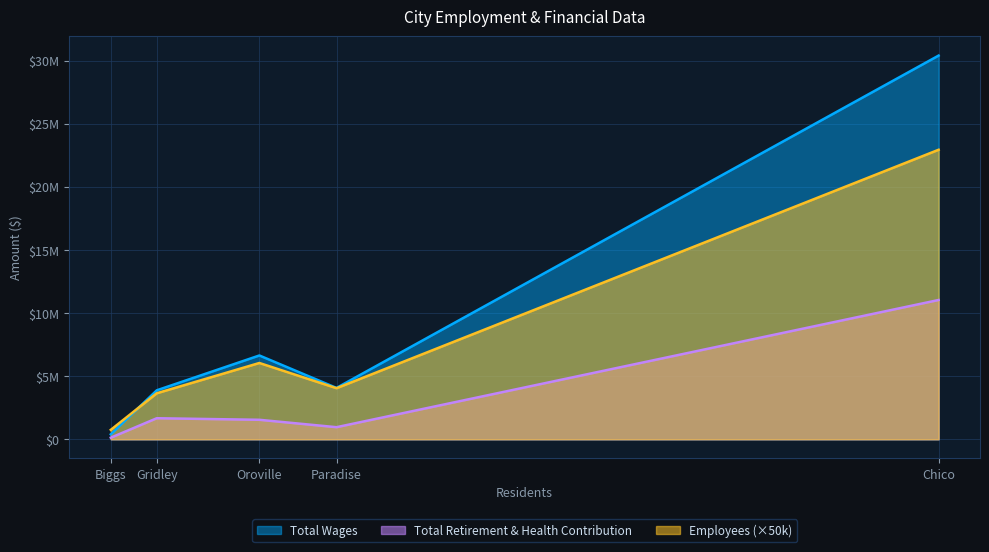

What is the sum of all Employees values?

749